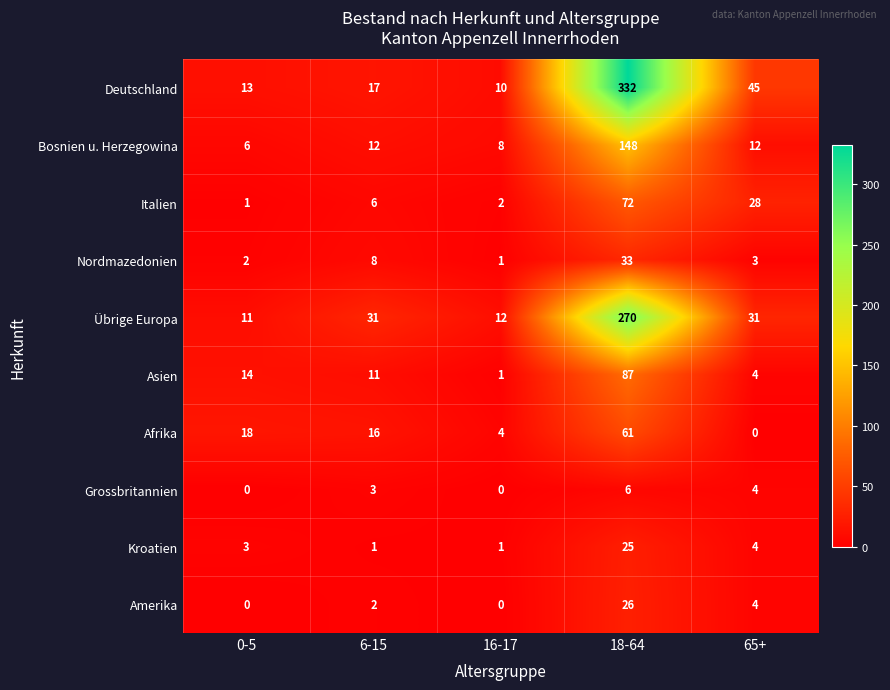

Is it true that Italien equals 28 at 65+?

True